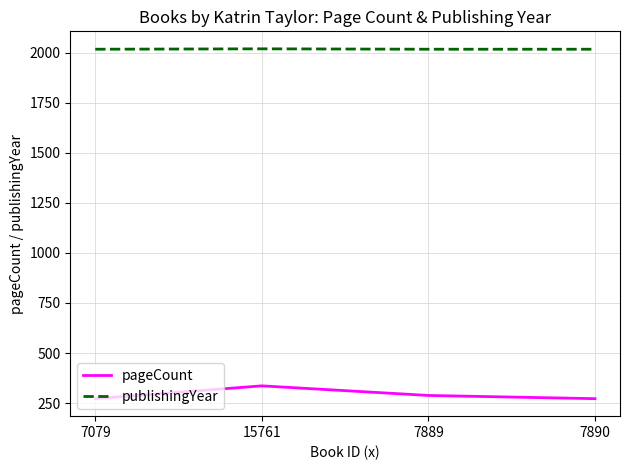

Is the value of pageCount at 7889 greater than the value of publishingYear at 7890?

No